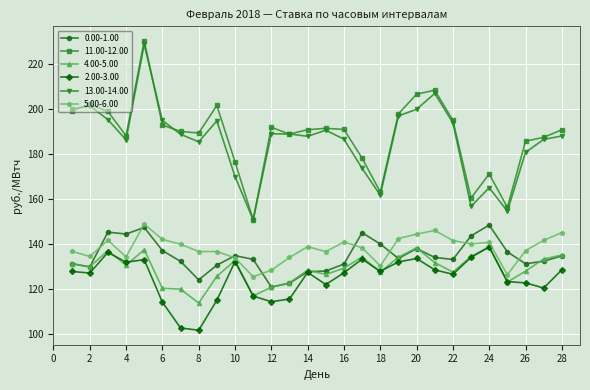

What is the value of the 0.00-1.00 point at the 8th from the left?

123.9